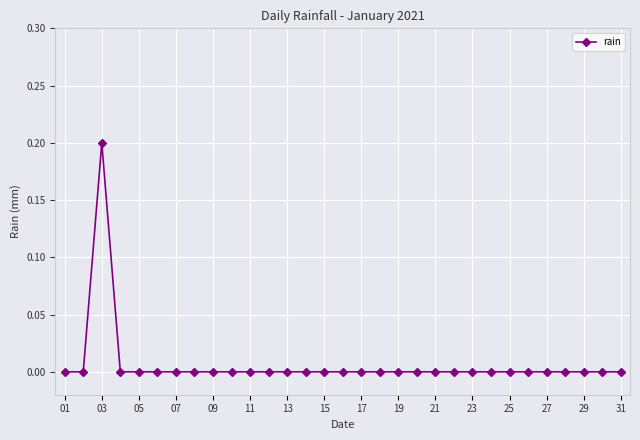

What is the maximum value shown in the chart?

0.2